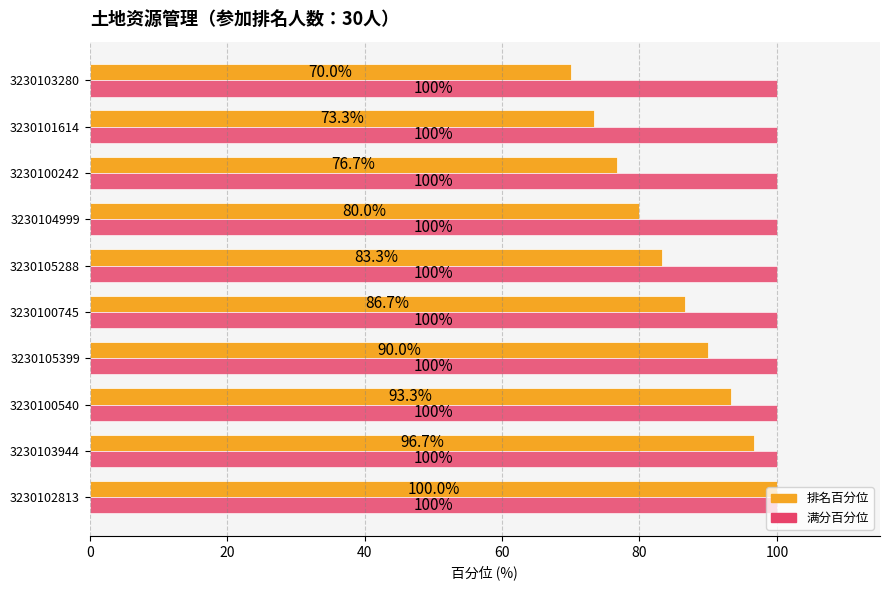

What is the highest value of the 满分百分位 series?

100.0